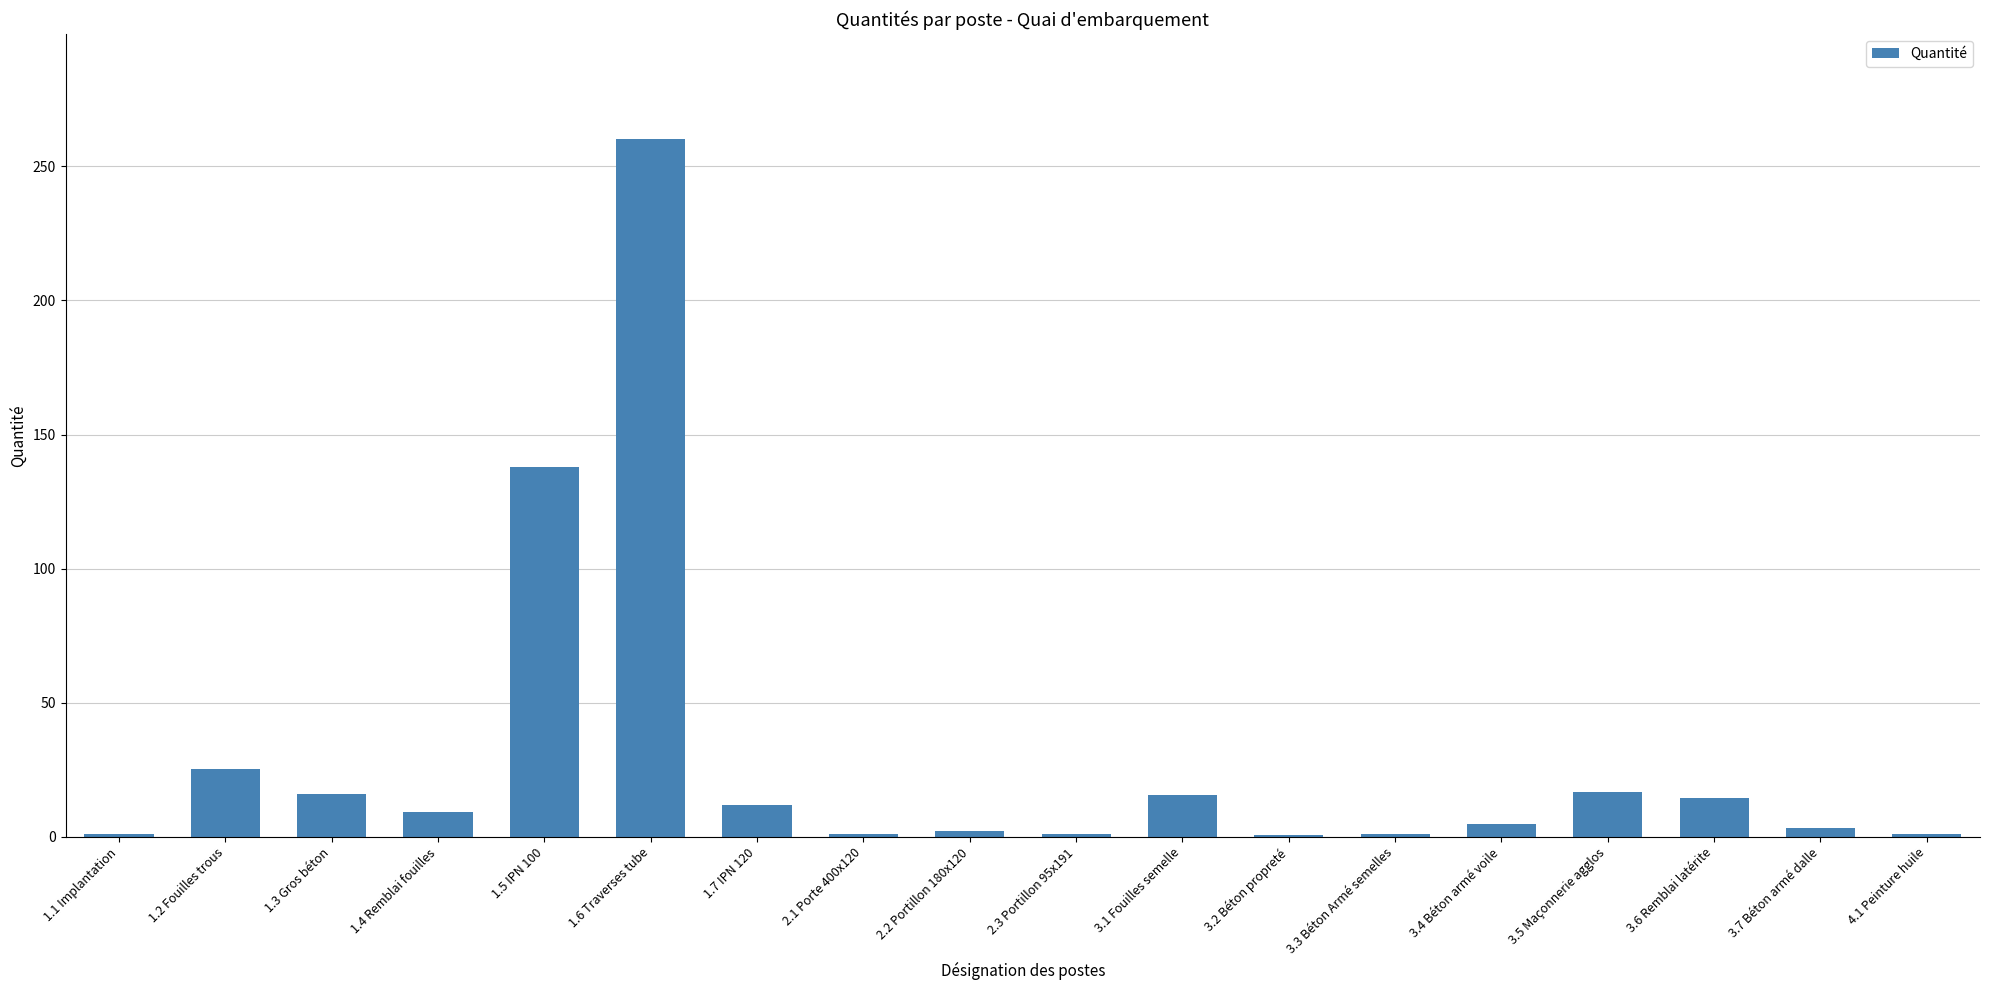

What is the maximum value shown in the chart?

260.3